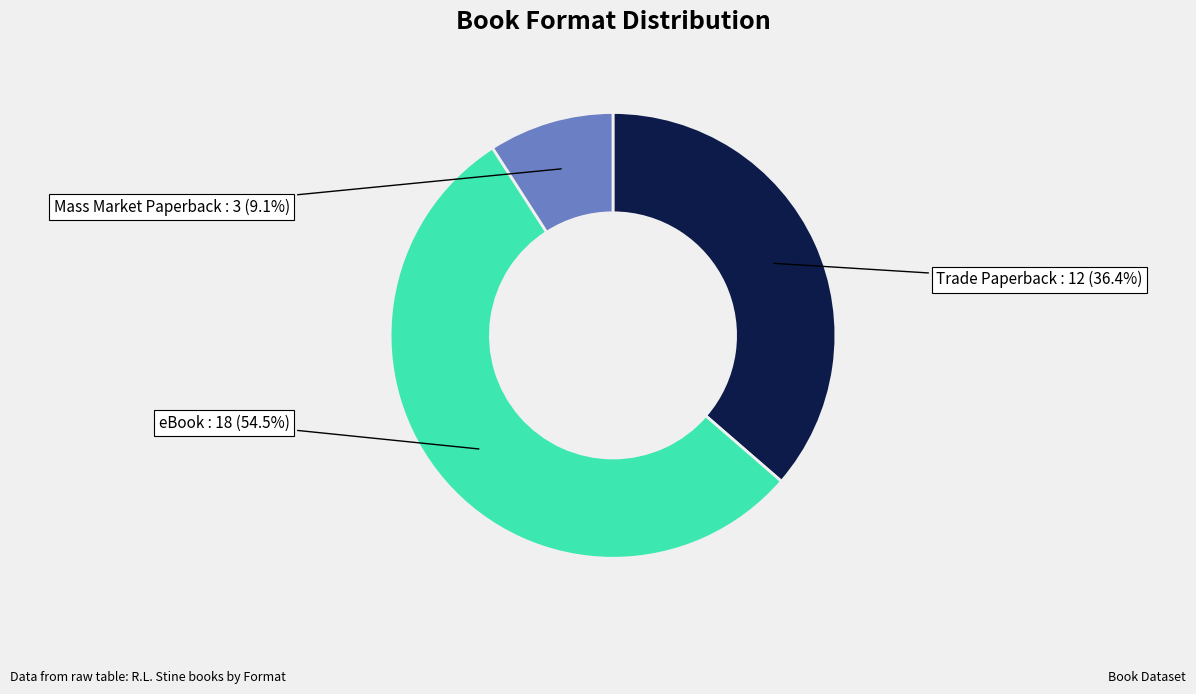

Combined, do Trade Paperback and eBook account for over 50%?

Yes